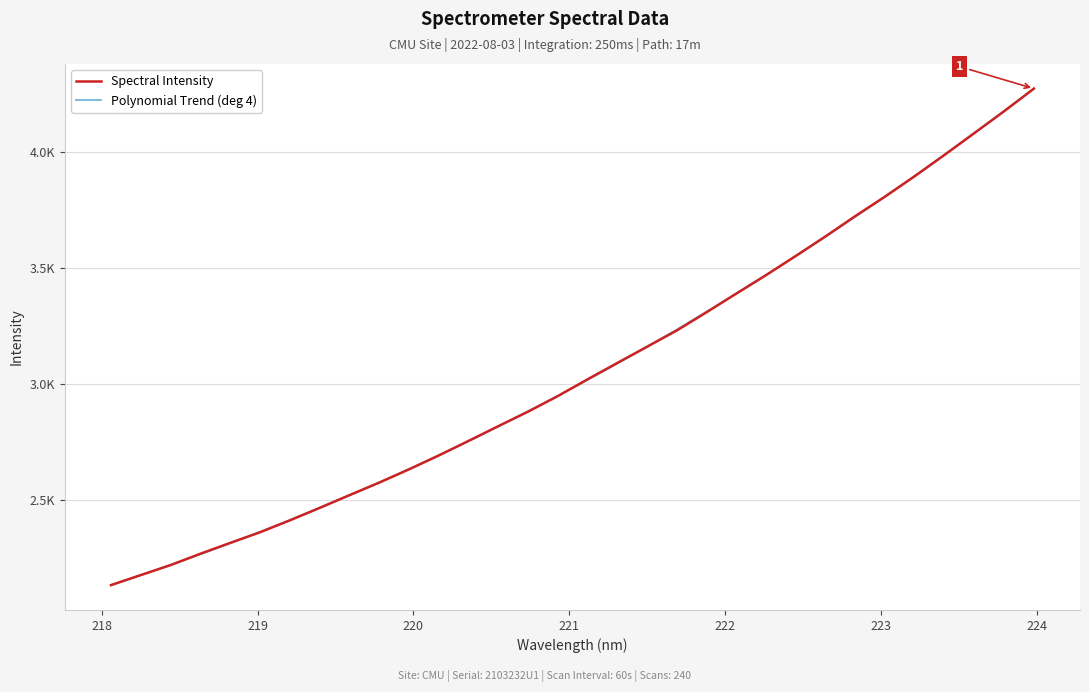

Rank the categories by value from highest to lowest.

223.9802, 223.7895, 223.5987, 223.408, 223.2172, 223.0264, 222.8355, 222.6447, 222.4538, 222.263, 222.0721, 221.8812, 221.6902, 221.4993, 221.3083, 221.1174, 220.9264, 220.7354, 220.5444, 220.3533, 220.1623, 219.9712, 219.7801, 219.589, 219.3979, 219.2067, 219.0156, 218.8244, 218.6332, 218.442, 218.2508, 218.0596